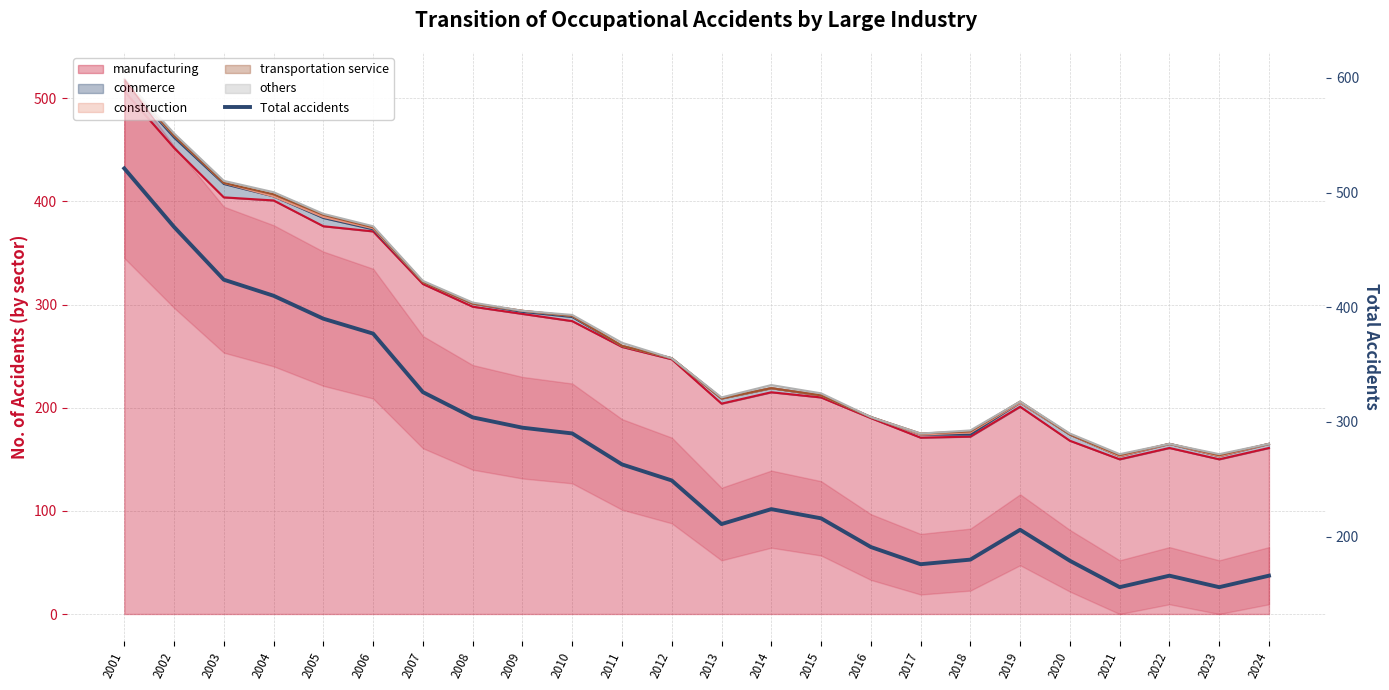

Where does the data first go above 249?

2001